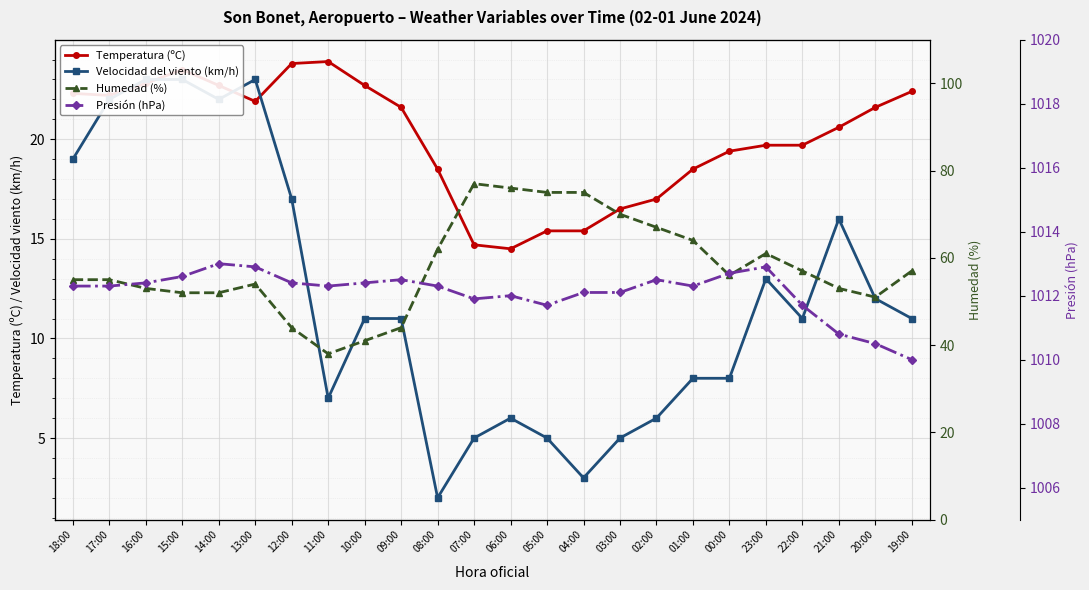

What is the highest value of the Temperatura (ºC) series?

23.9